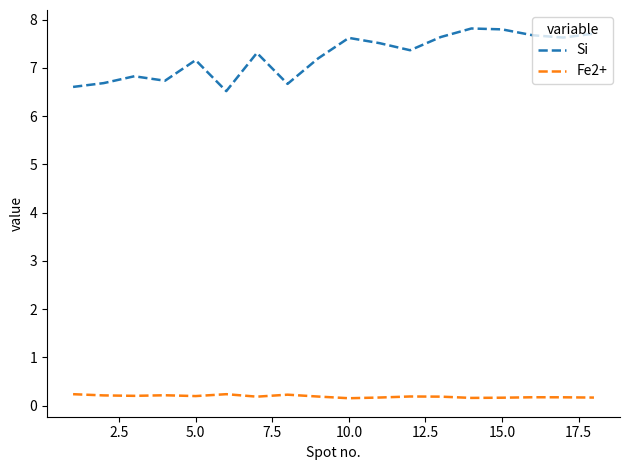

True or false: Fe2+ and Si cross at least once.

False